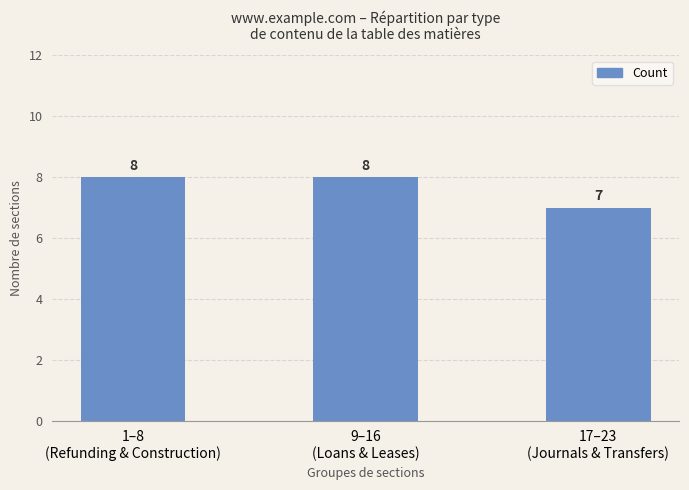

What is the maximum value shown in the chart?

8